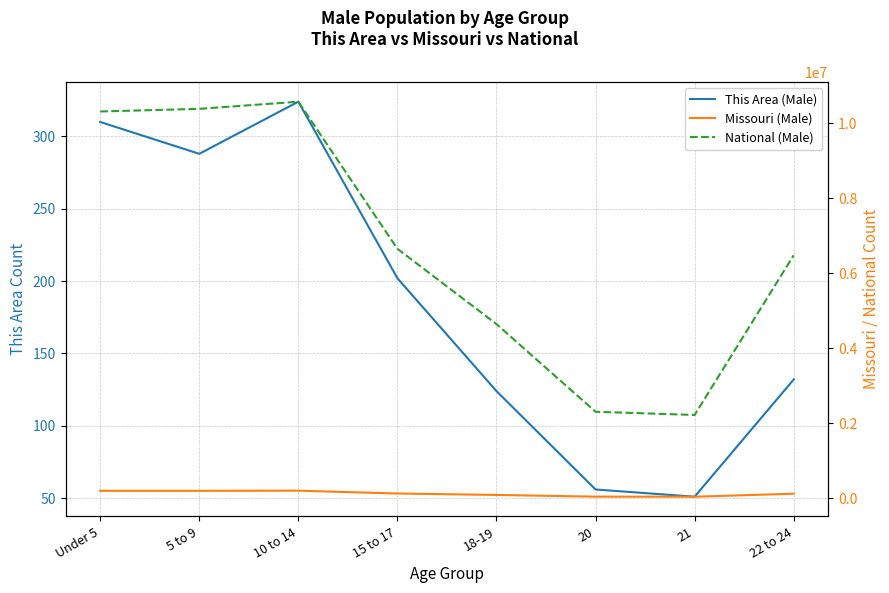

What is the sum of the National (Male) values at 21 and 18-19?

6870655